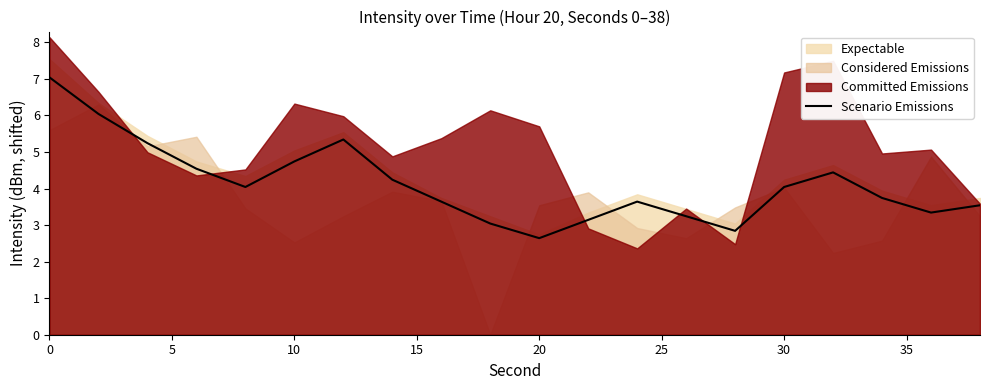

Does the chart have visible grid lines?

No